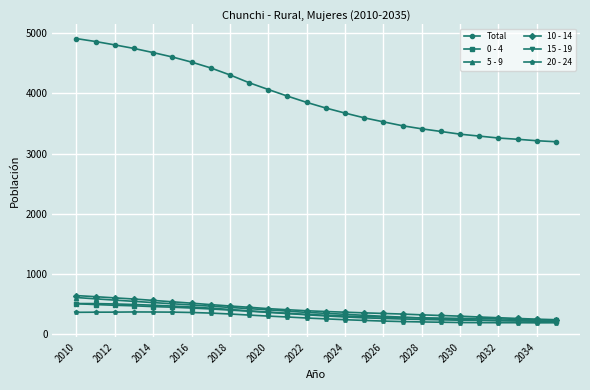

True or false: Total and 20 - 24 intersect in this chart.

False